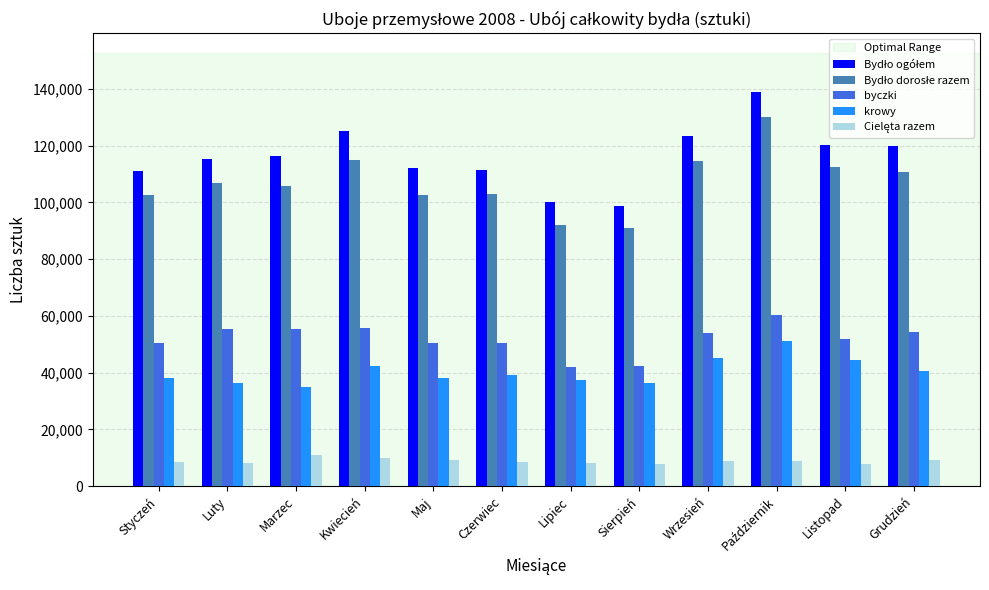

What is the average value of the krowy series?

40364